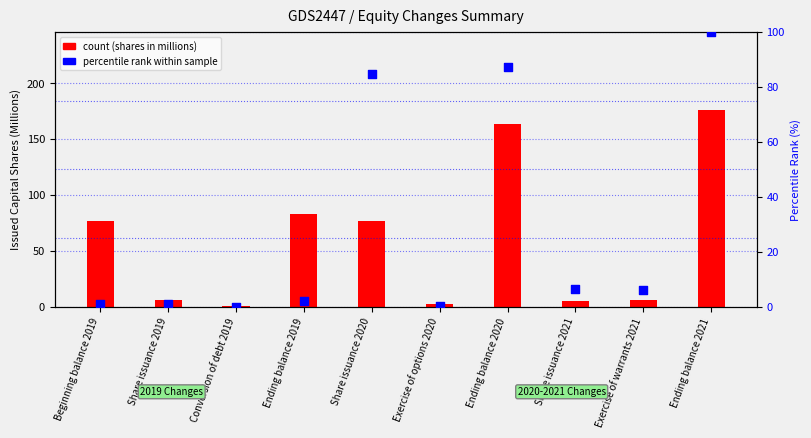

Which series has the largest total across all categories?

count (shares, millions)